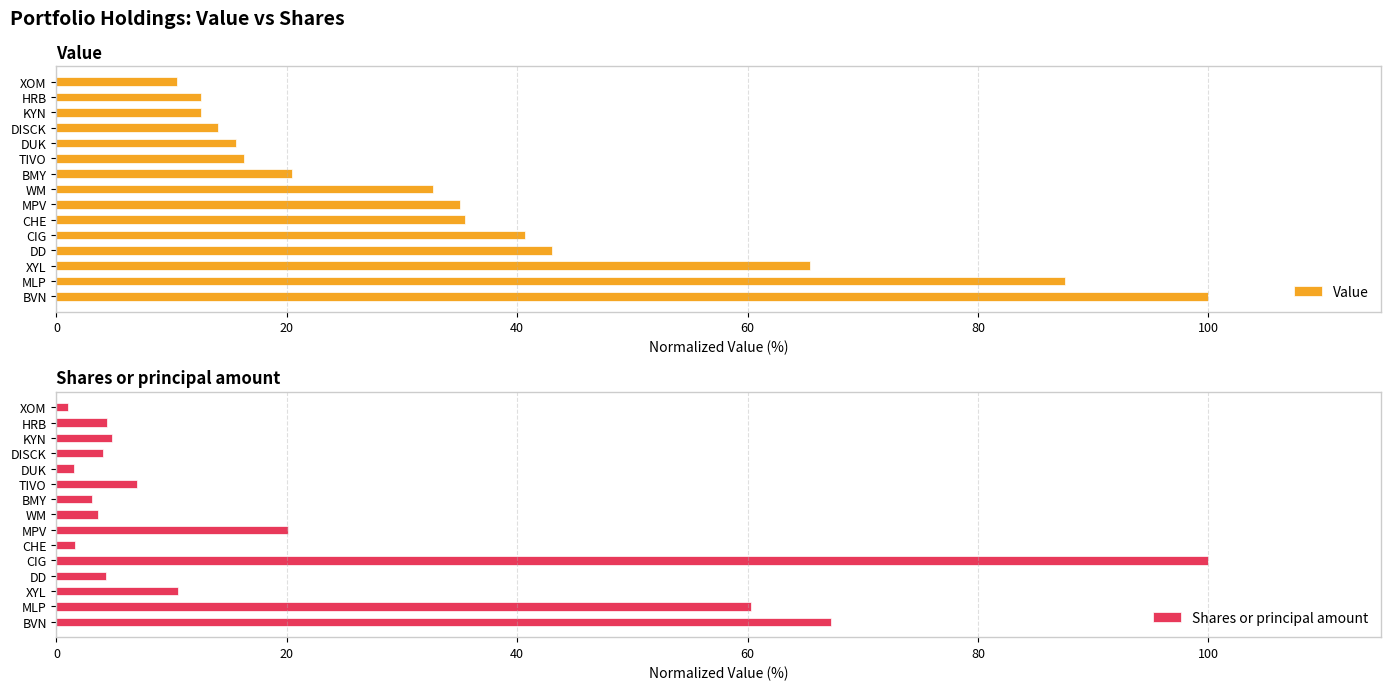

Reading left to right, list all the values displayed in this chart.

Value: 100.0	87.5	65.4	43.1	40.6	35.5	35.0	32.7	20.5	16.3	15.6	14.0	12.6	12.5	10.5
Shares or principal amount: 67.2	60.3	10.5	4.3	100.0	1.6	20.1	3.6	3.0	7.0	1.5	4.0	4.8	4.4	1.0